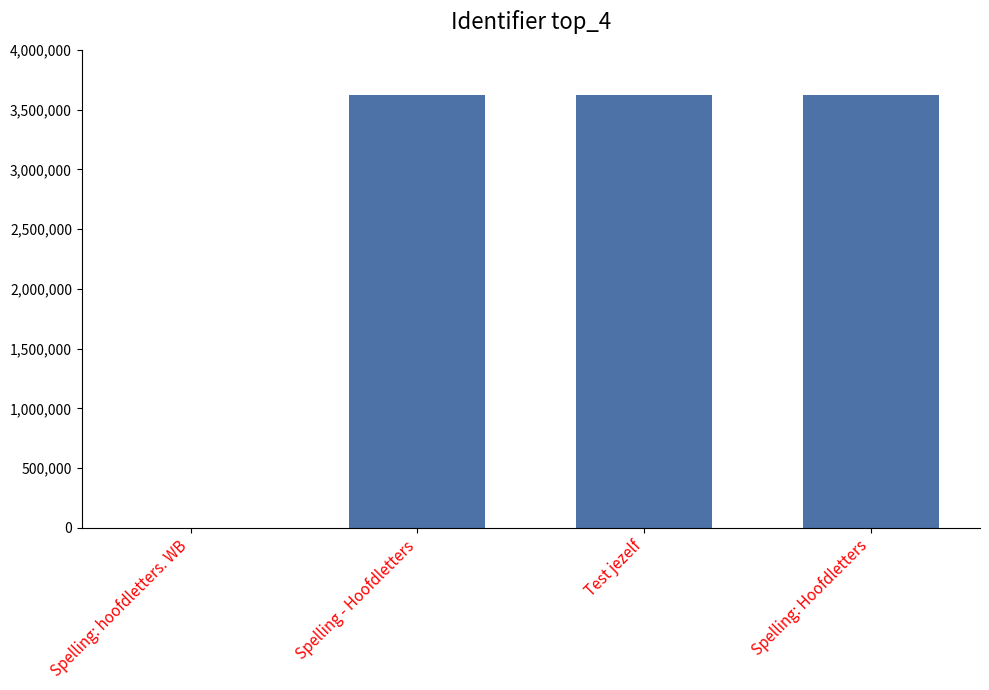

What value does the data have at Spelling: Hoofdletters?

3624438